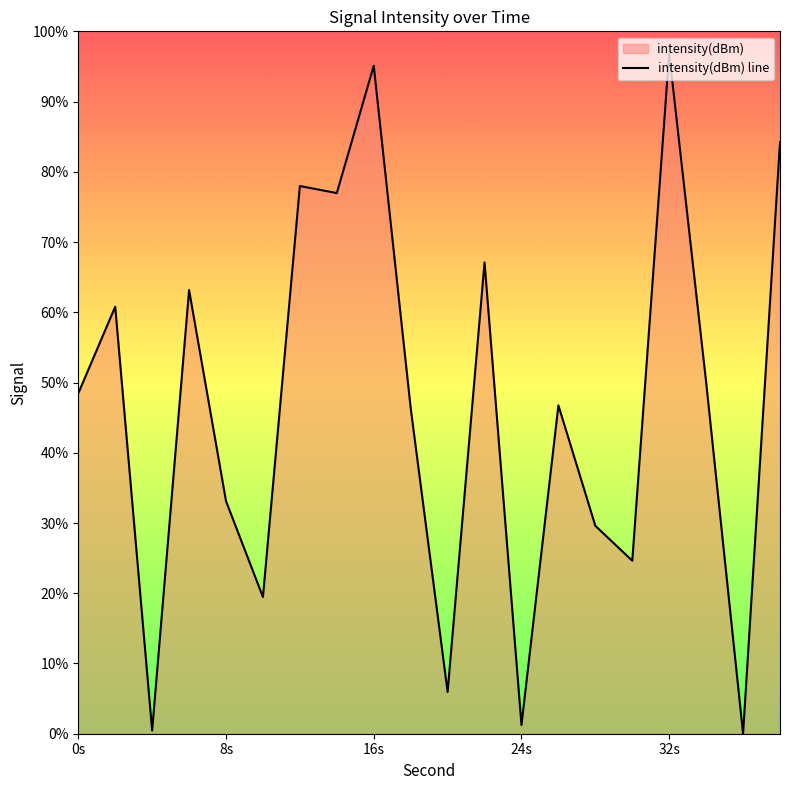

Approximately how many times larger is the value at 0s compared to 8s?

1.5